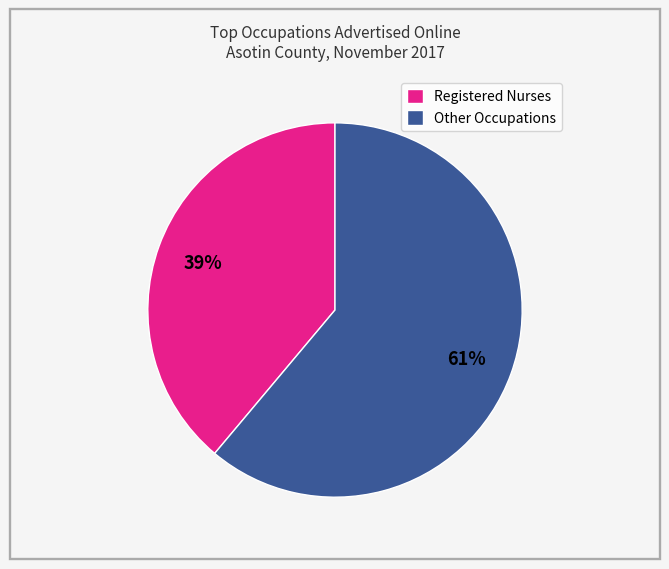

To the nearest percent, what percentage of the pie is Registered Nurses?

39%